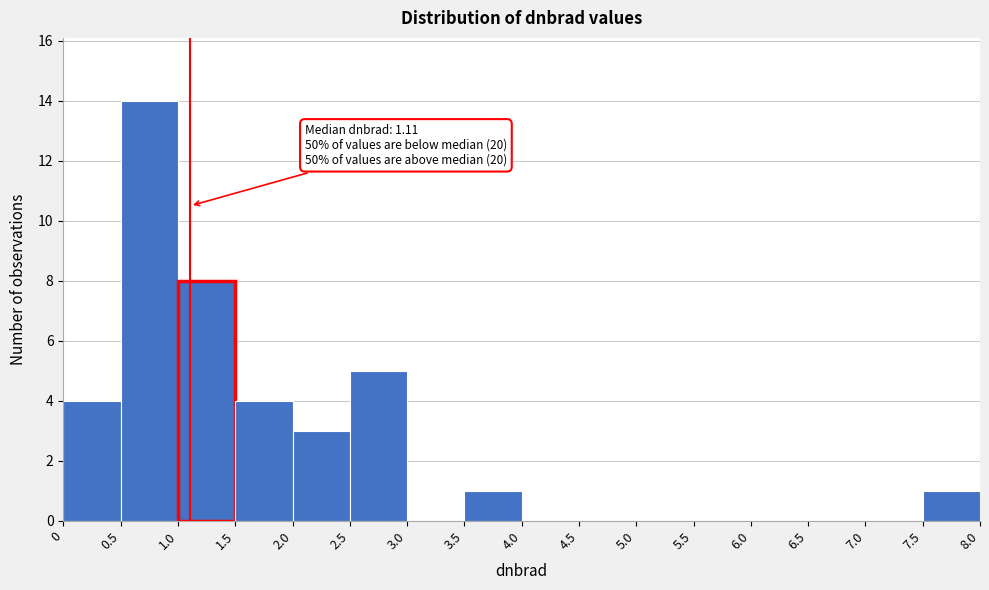

Over which range of the x-axis is the bar tallest?

0.5 to 1.0